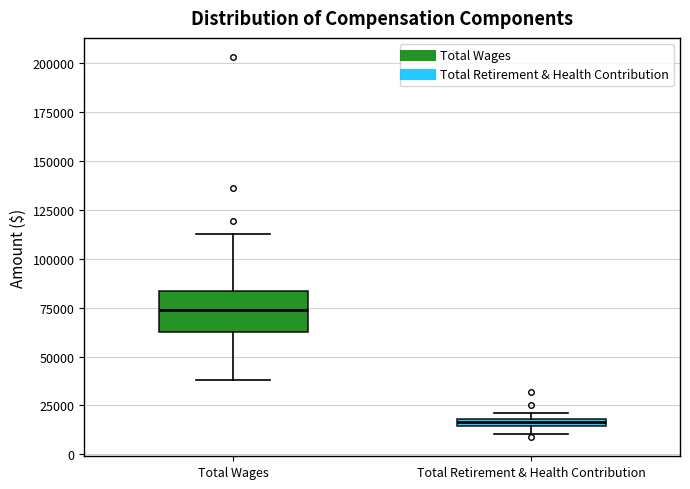

Which box's median line is the lowest?

Total Retirement & Health Contribution